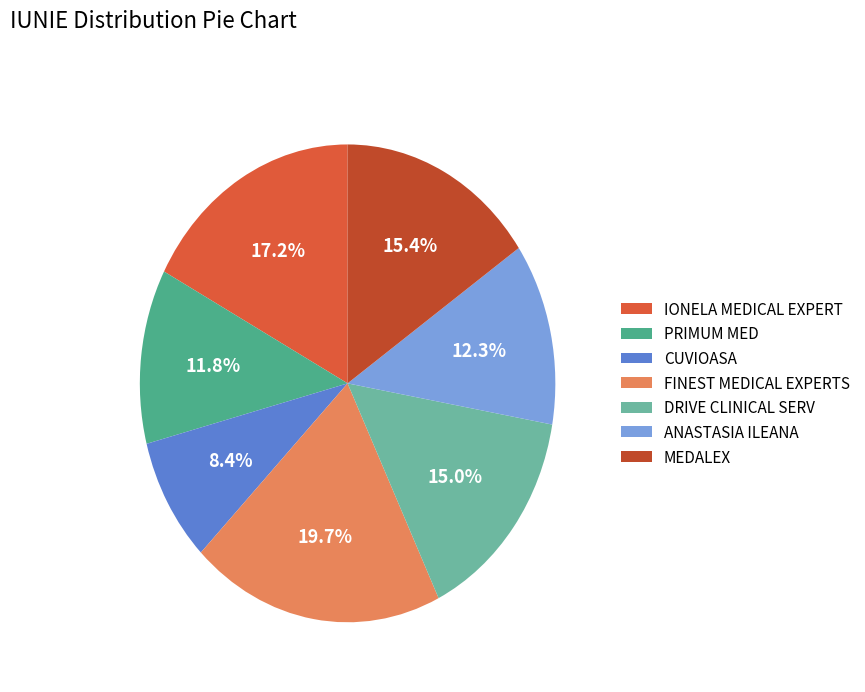

To the nearest percent, what is the difference between the largest and smallest slice percentages?

11%